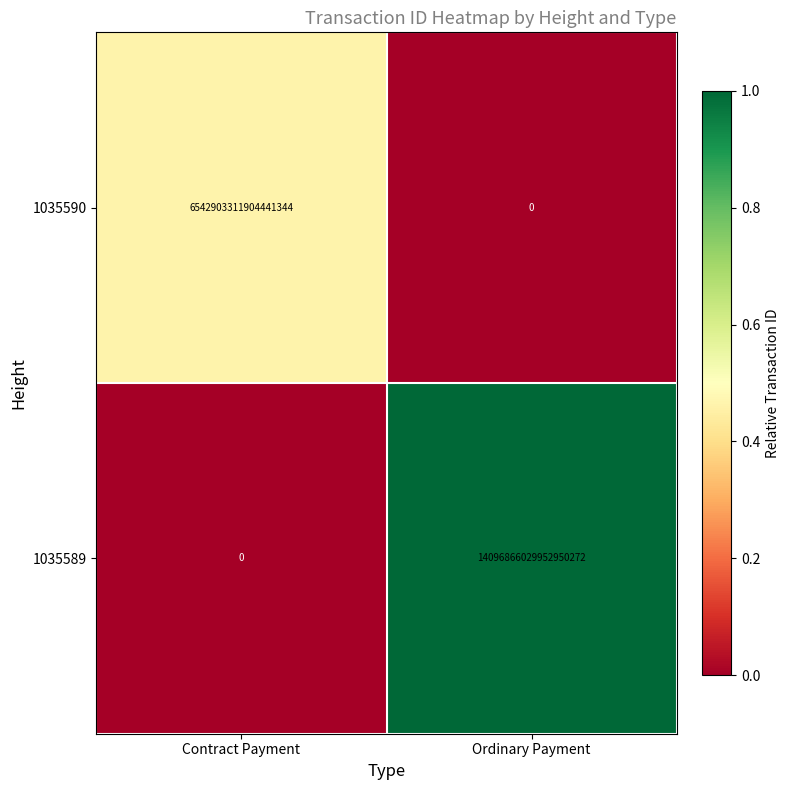

Rank the series at Contract Payment from lowest to highest value.

1035589, 1035590